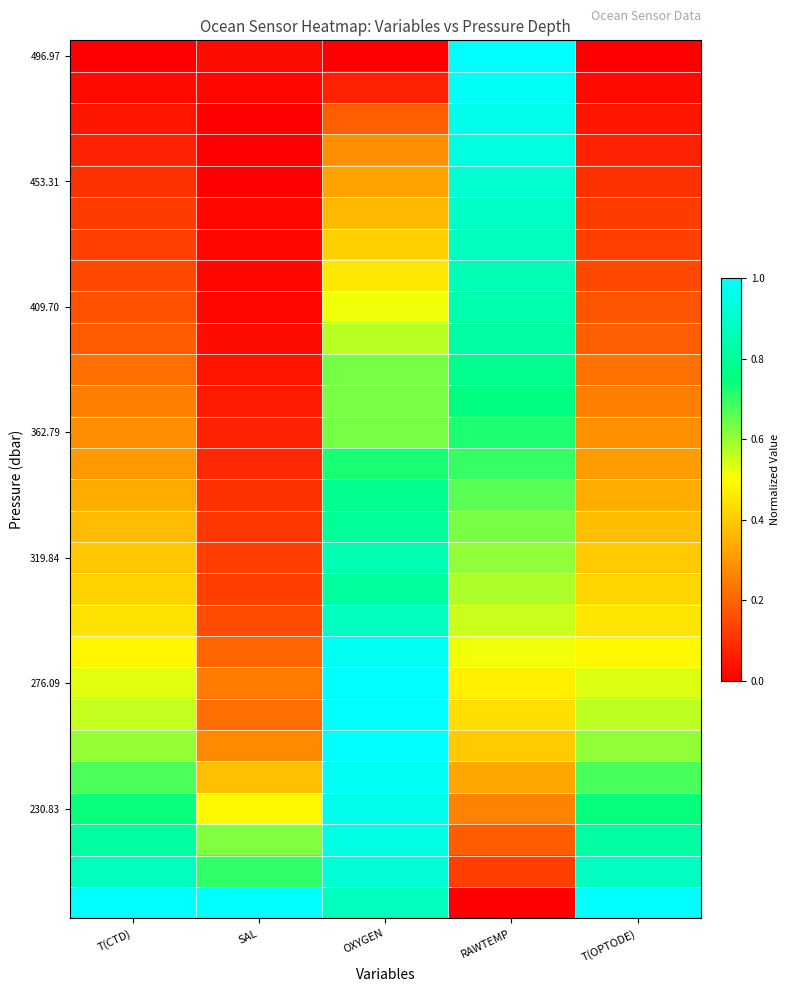

Which series changed the most between T(CTD) and RAWTEMP?

496.97